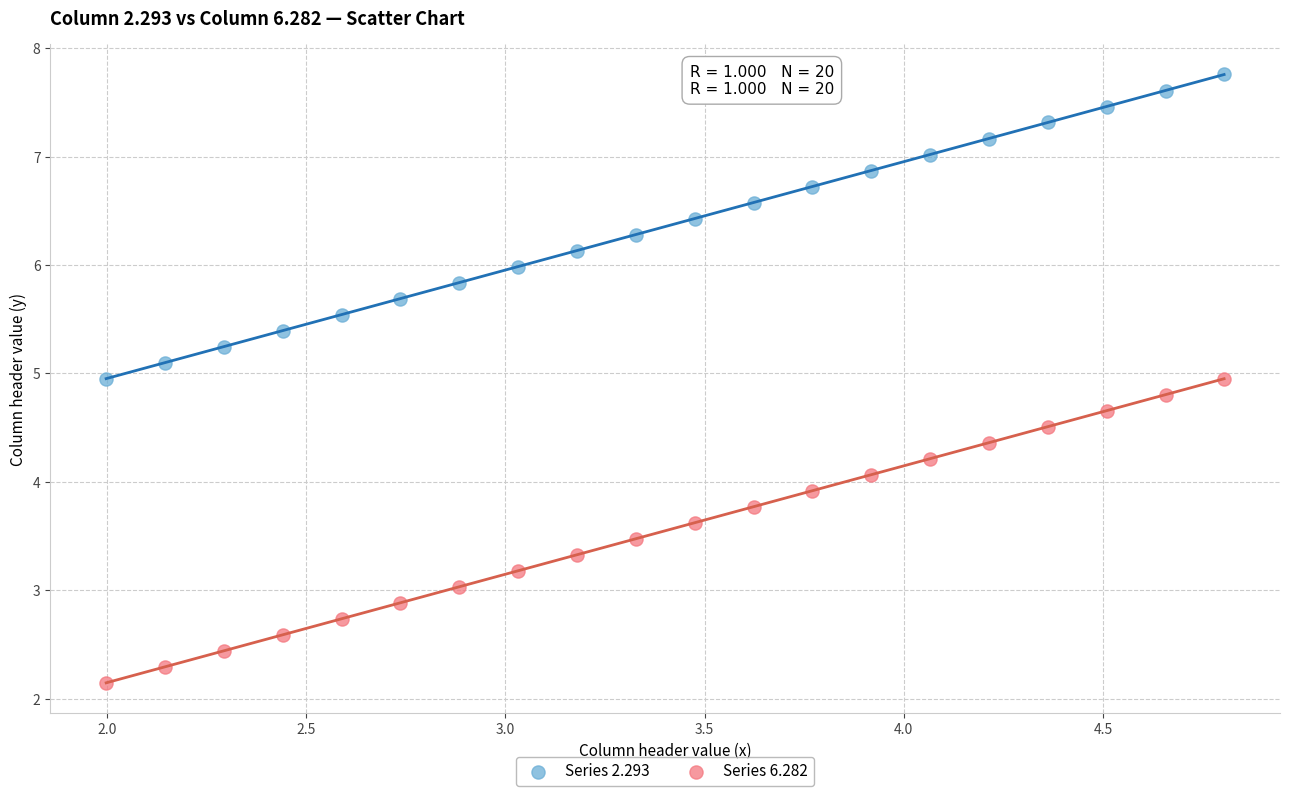

Which series reaches the minimum Y coordinate?

Series 6.282